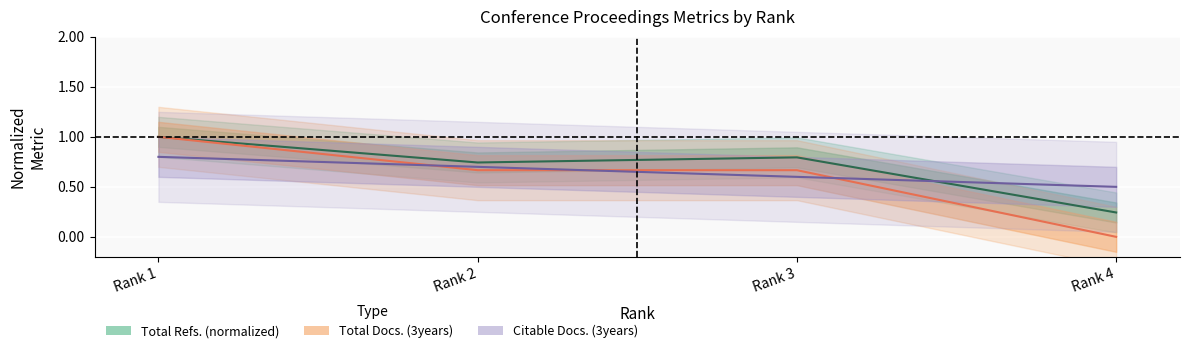

Which series has the widest spread of values?

Total Docs. (3years)